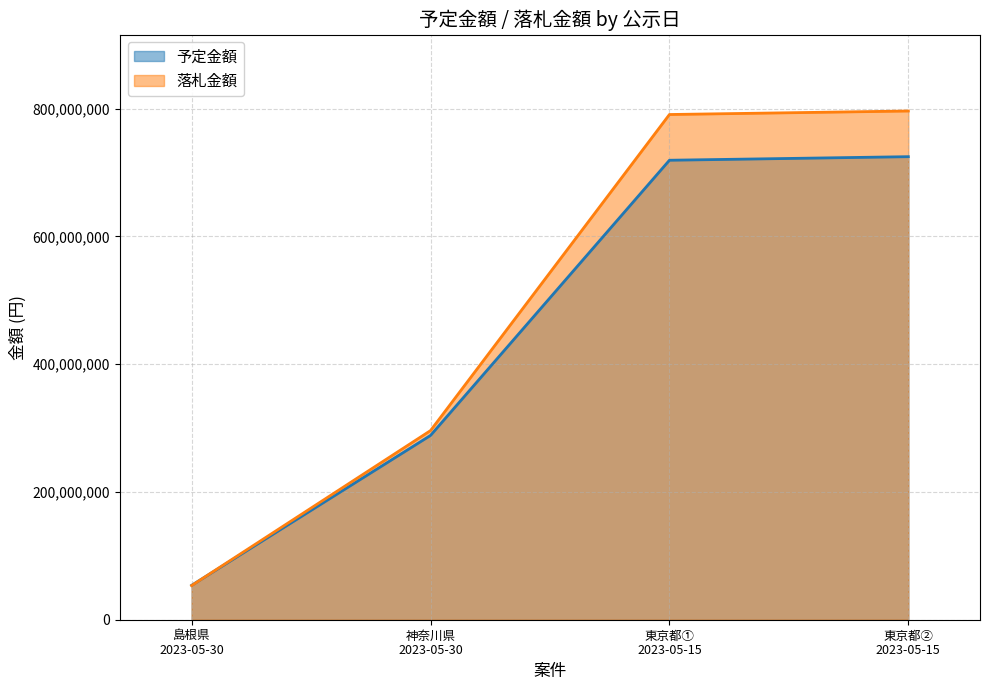

The 予定金額 series shows 69420810 at 2023-05-30. True or false?

False